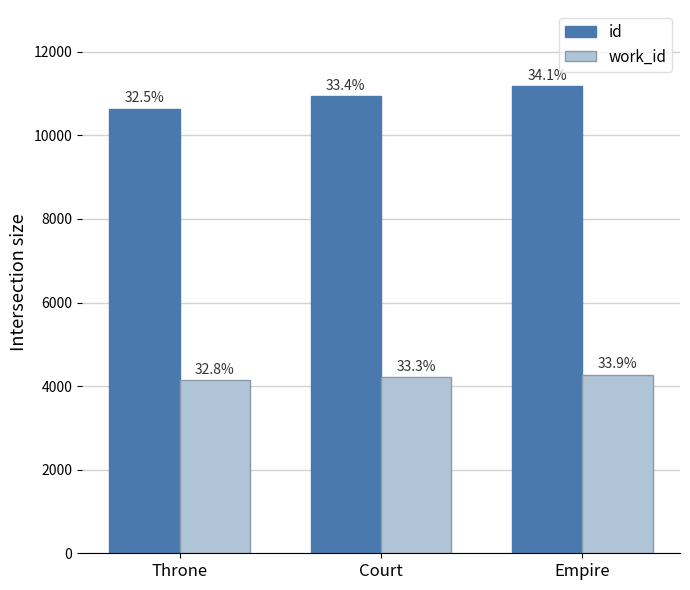

Reading left to right, extract all data points from this chart.

id: 10643	10938	11171
work_id: 4141	4210	4274